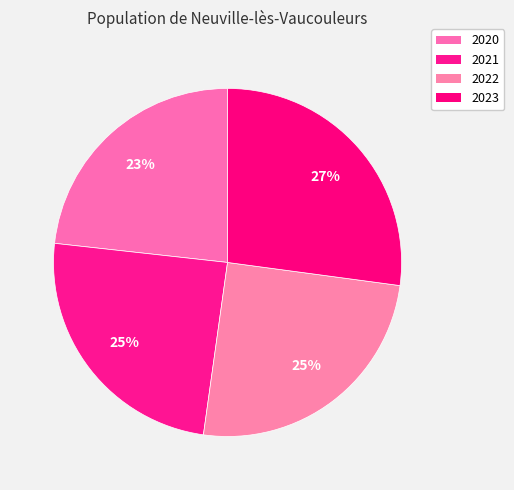

What is the largest slice in the pie chart?

2023